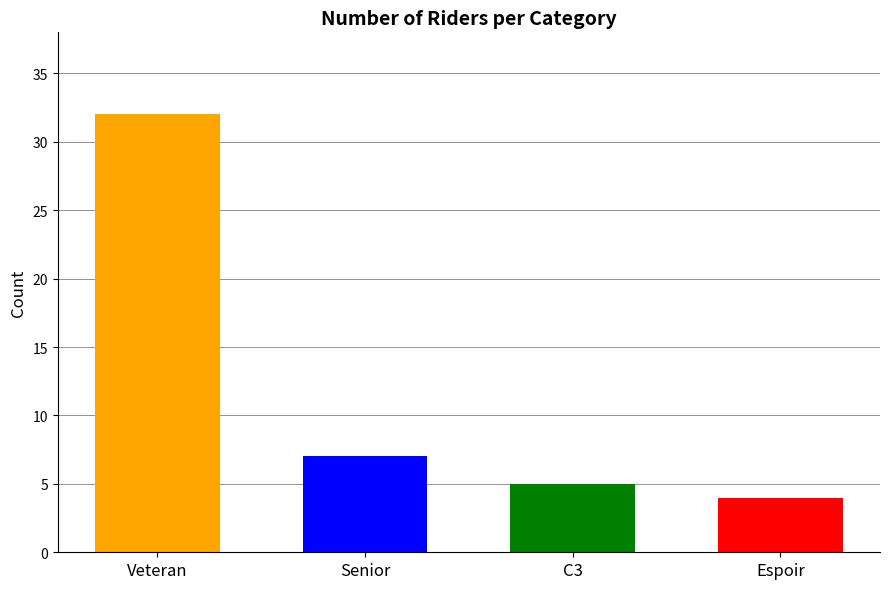

Are the bars grouped side by side (vs. stacked)?

No